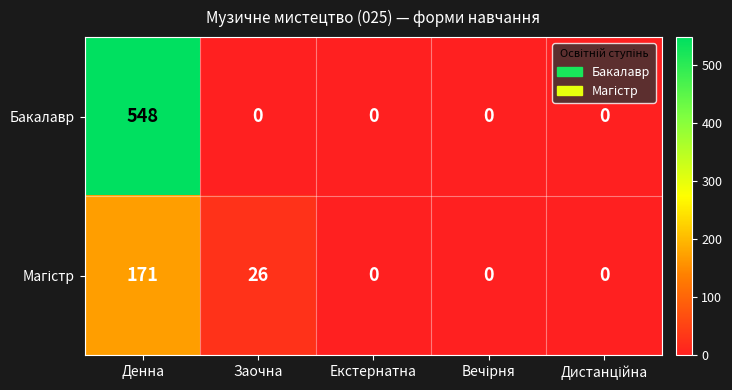

What is the greatest value displayed?

548